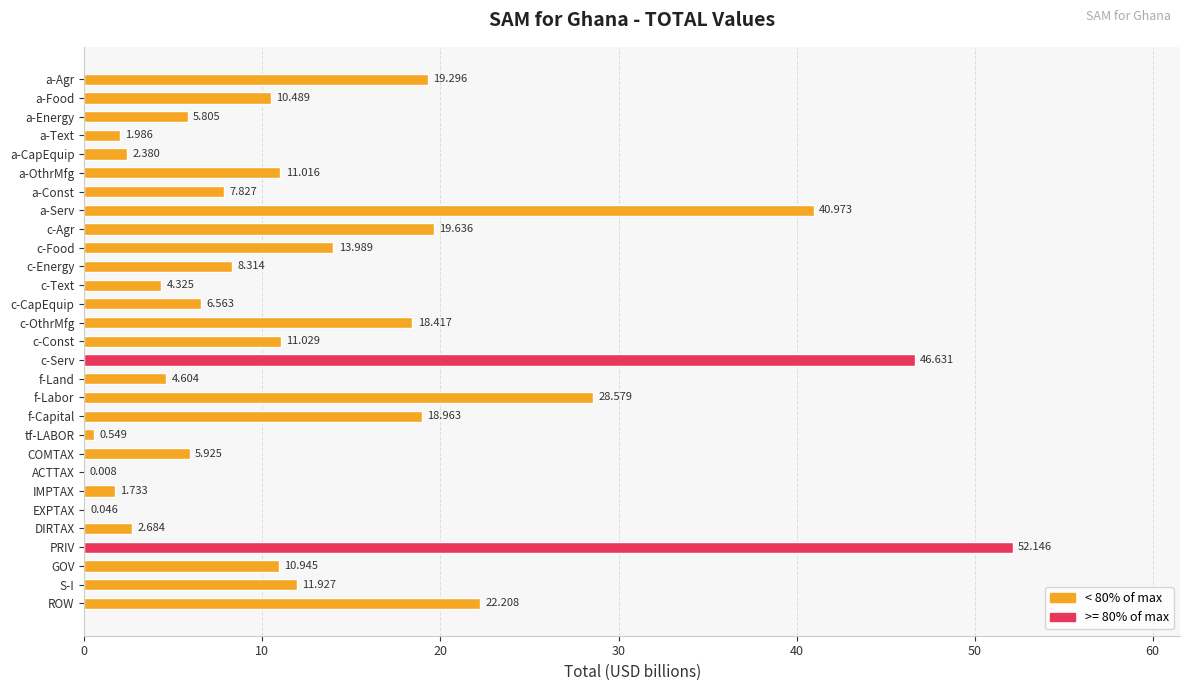

Which has a higher value, c-Food or a-Food?

c-Food